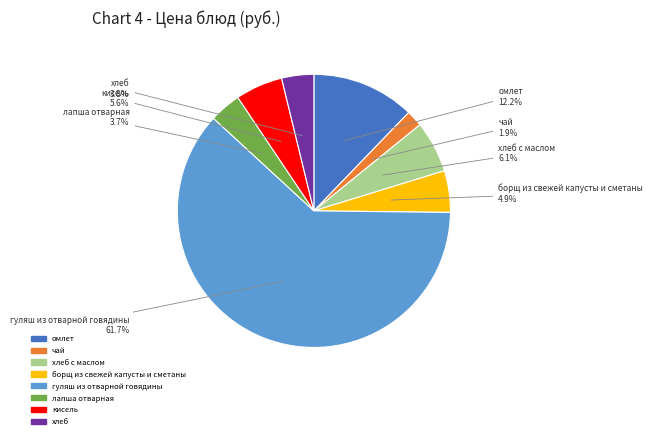

Is there a majority slice in this chart?

Yes